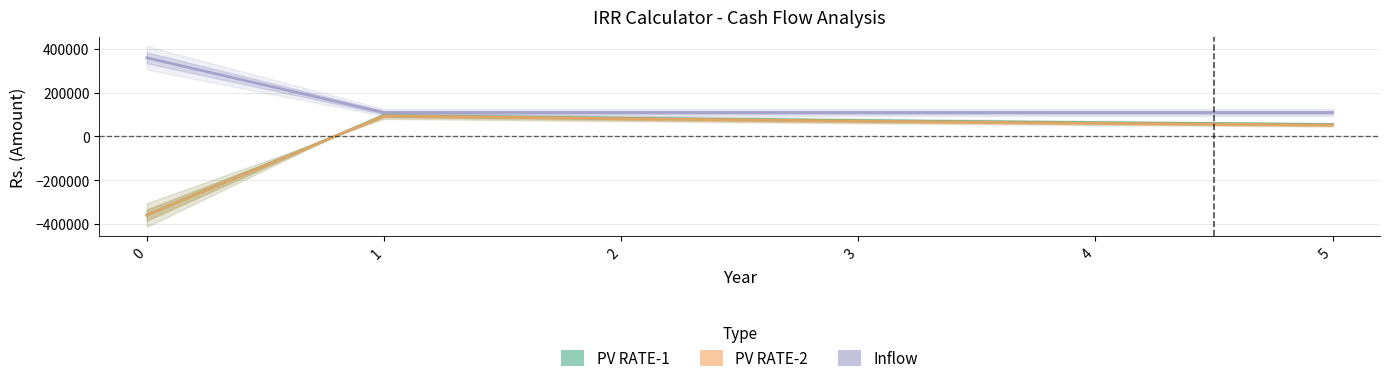

Does the chart display data point markers on the line(s)?

No